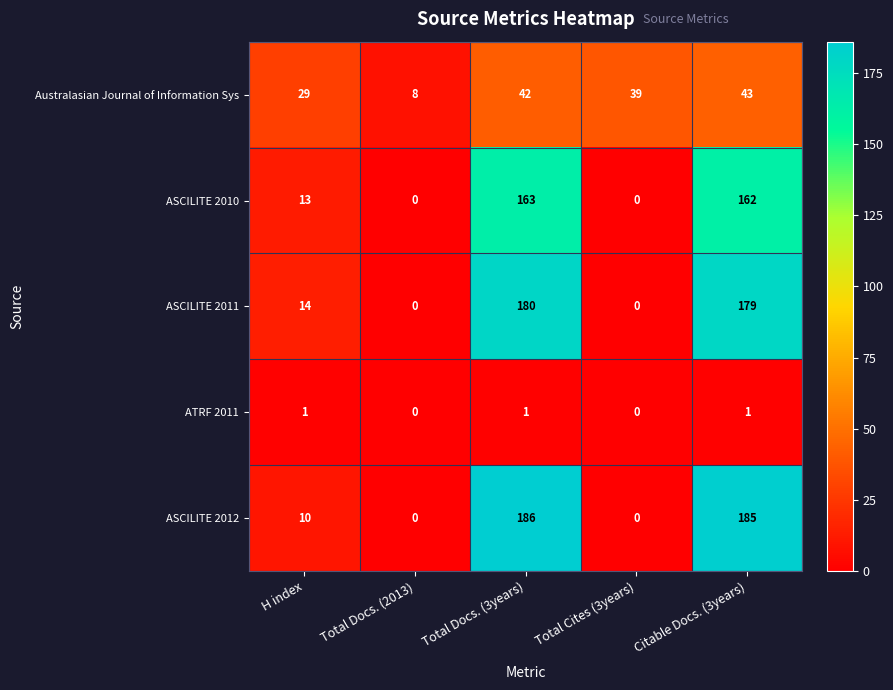

At which category is the sum across all series the highest?

Total Docs. (3years)